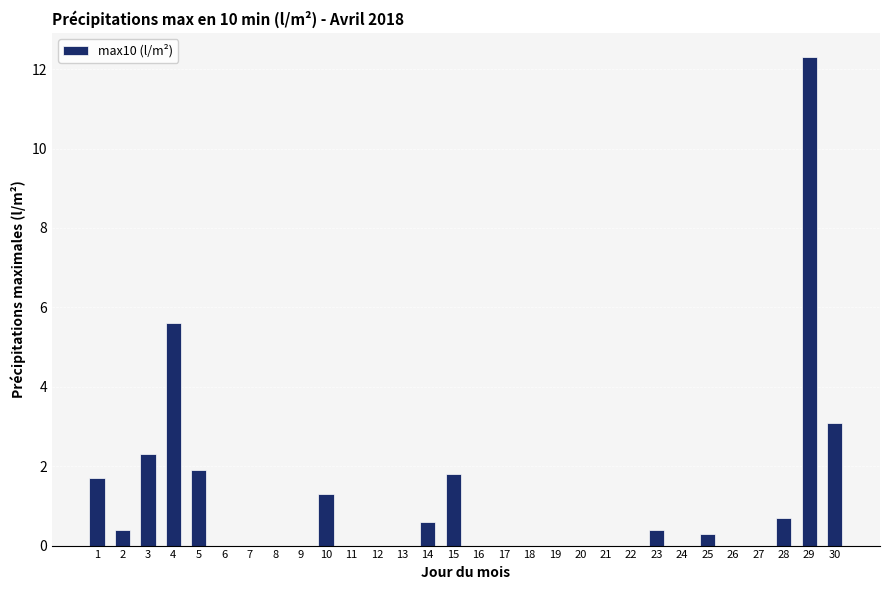

Does the chart contain stacked bars?

No